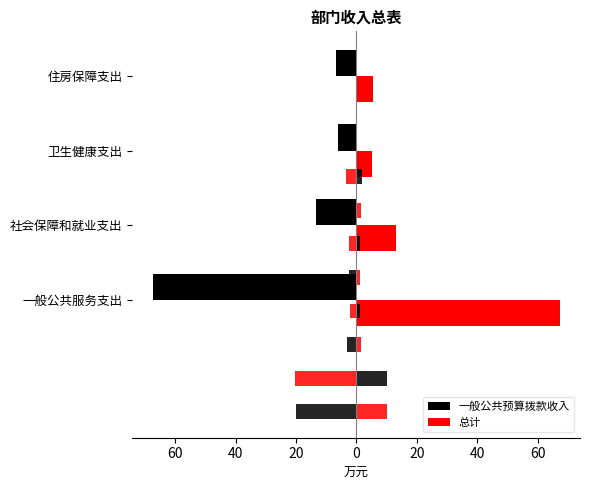

What is the approximate value of 总计 at 住房保障支出?

5.5